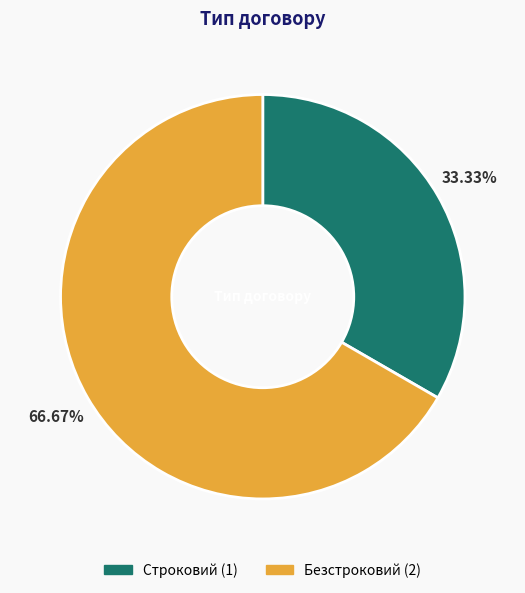

Approximately how many times larger is the value at Строковий compared to Безстроковий?

0.5